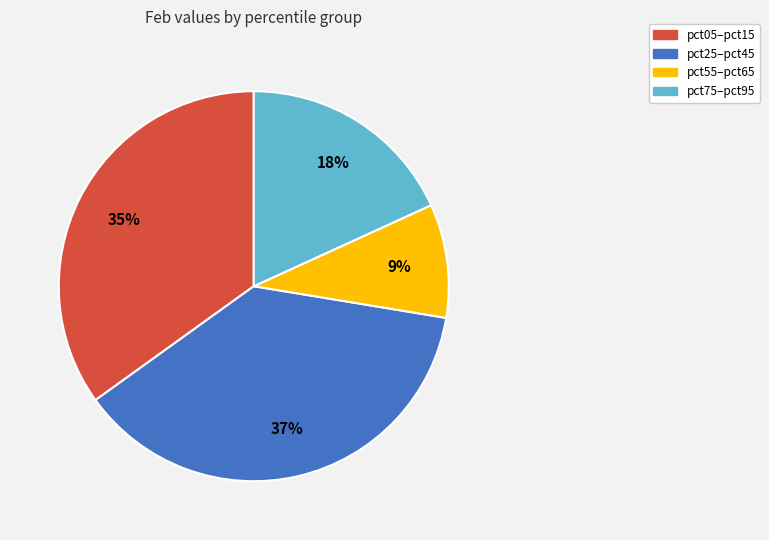

Does any single category account for the majority?

No